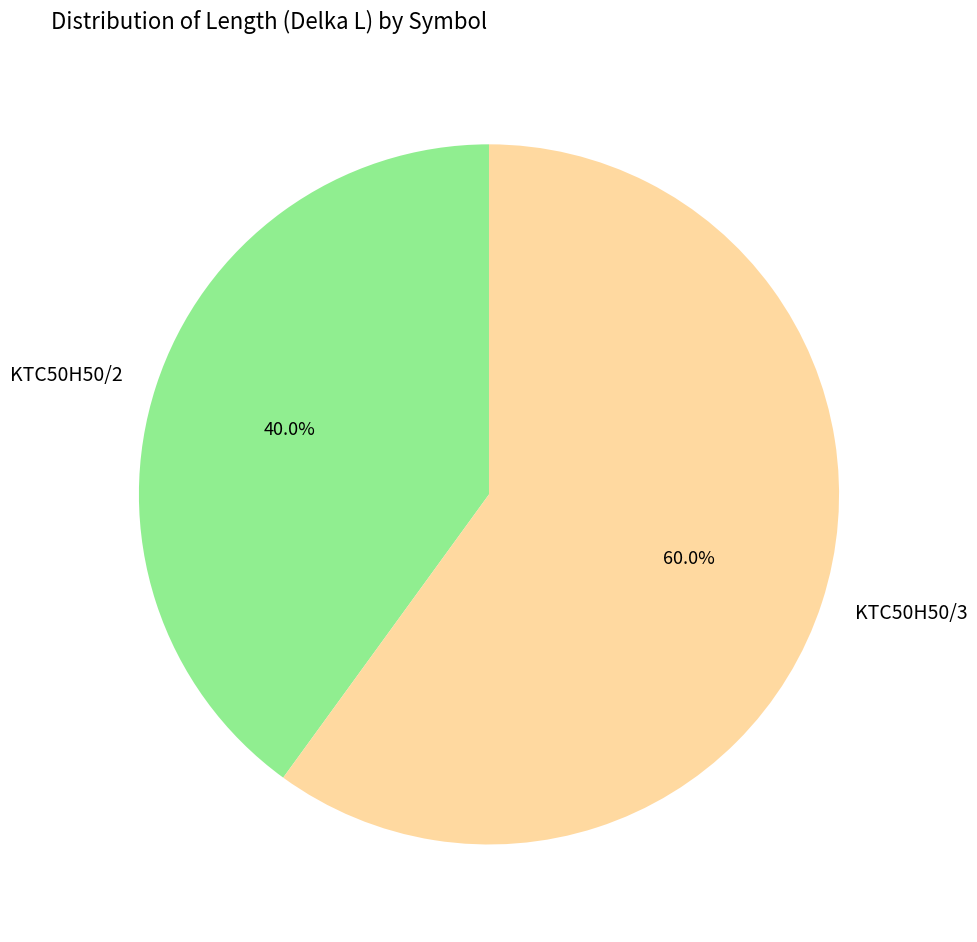

Count the number of slices in the pie.

2